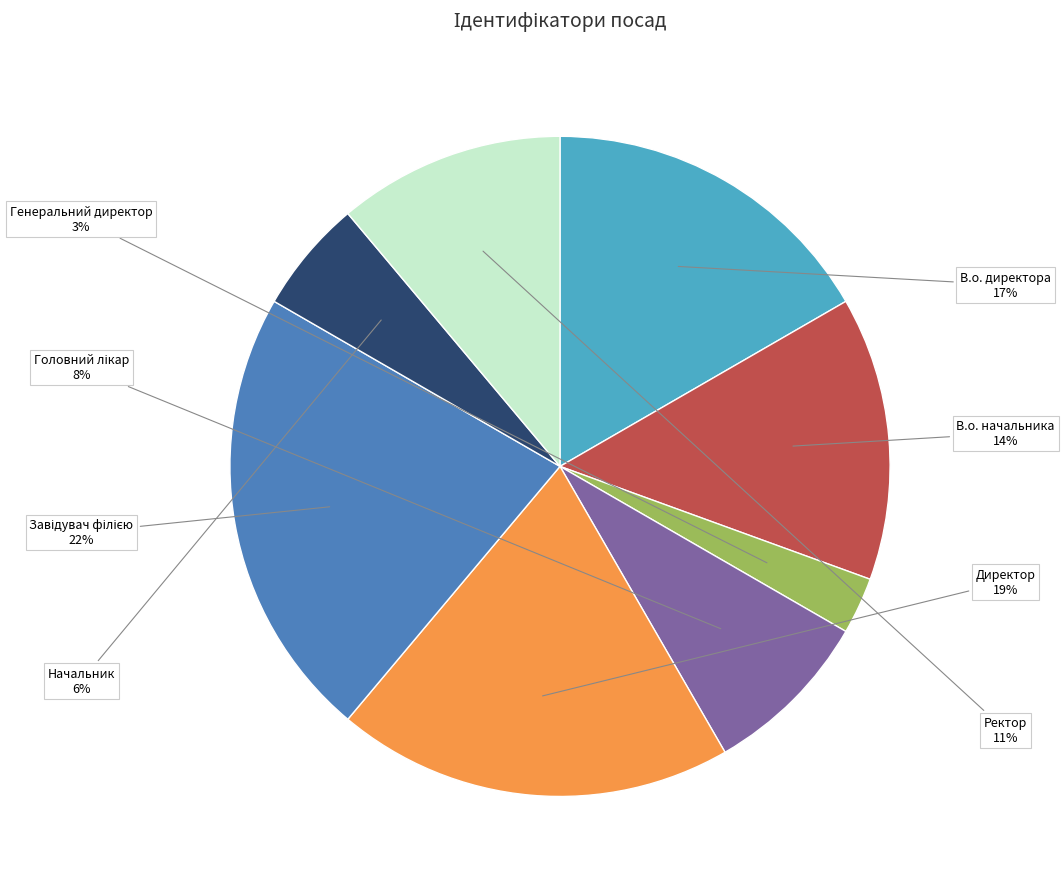

What percentage is the Генеральний директор slice, to the nearest percent?

3%